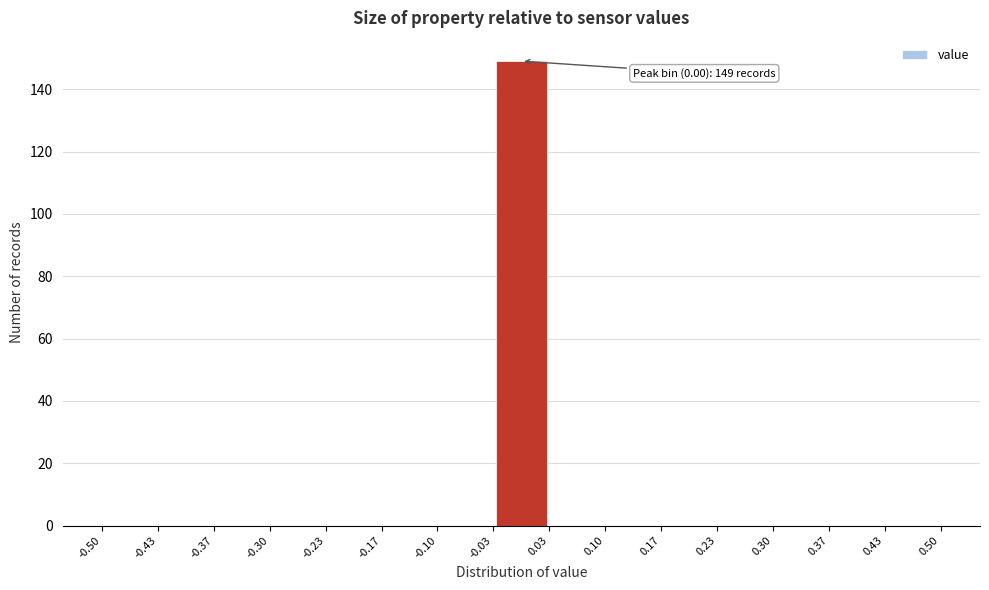

Which range on the x-axis has the tallest bar?

-0.03 to 0.03